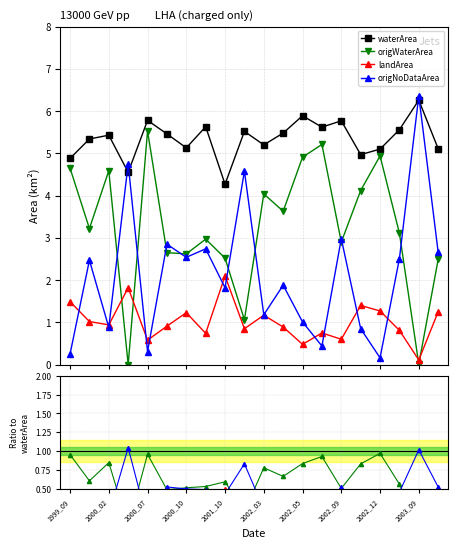

Is the value of landArea at 2002_12 greater than the value of origWaterArea at 13?

No